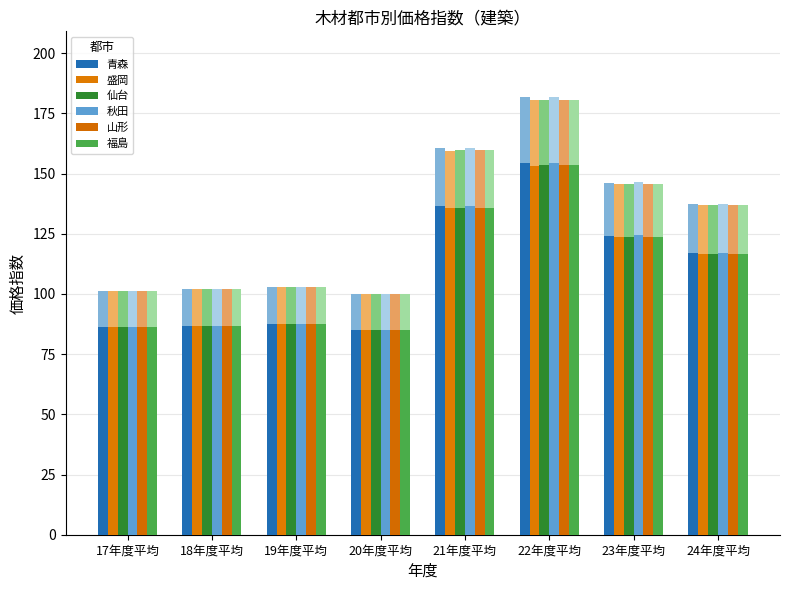

Is the value of 盛岡 at 23年度平均 greater than the value of 福島 at 17年度平均?

Yes